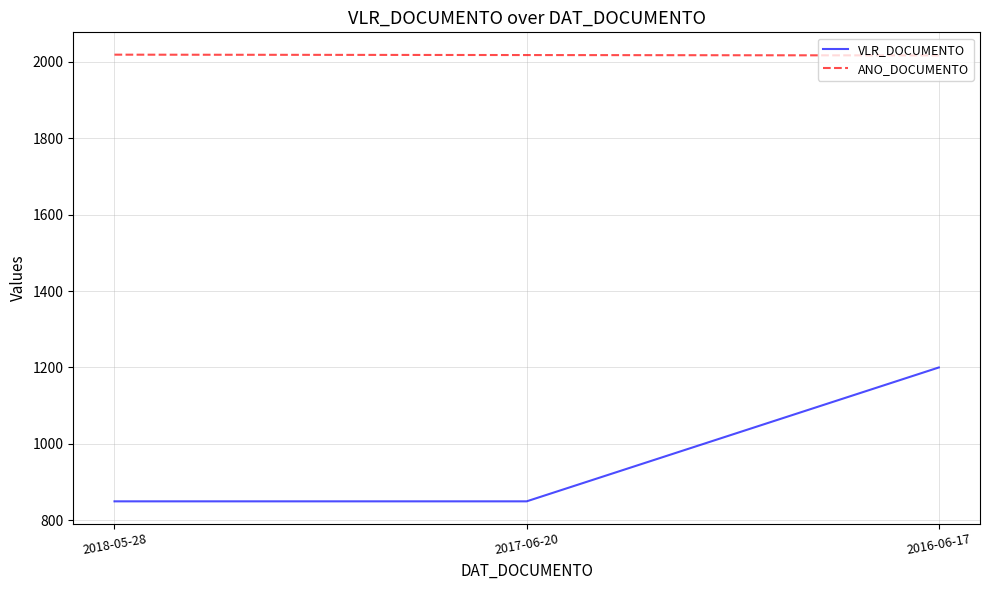

Is it true that ANO_DOCUMENTO equals 896 at 2017-06-20?

False